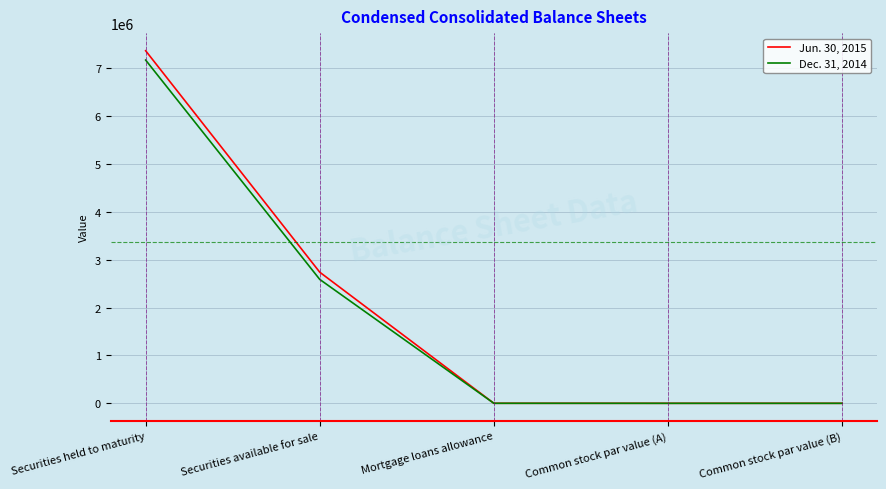

Which series has the largest range (max minus min)?

Jun. 30, 2015